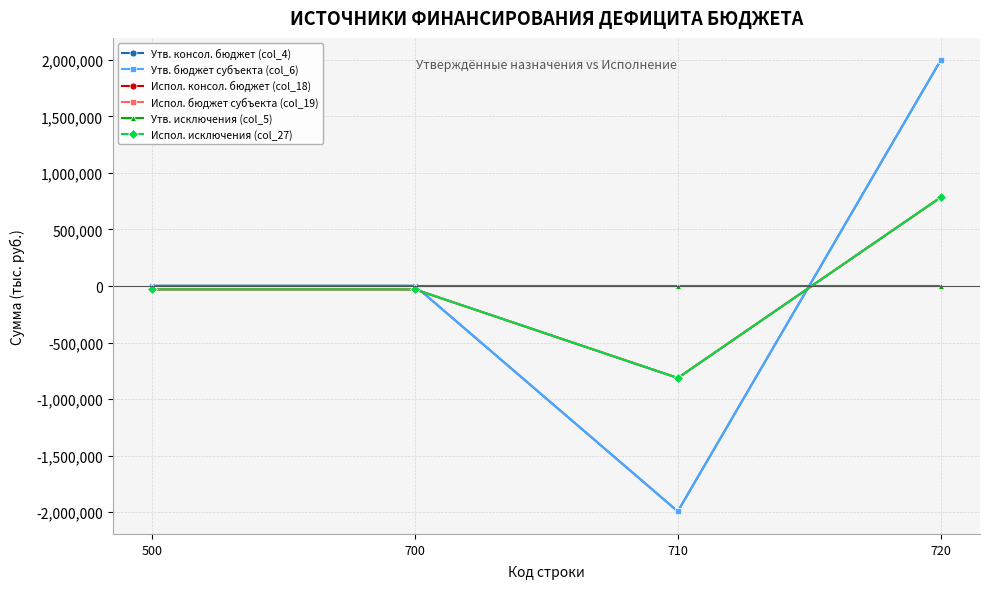

Is this an area chart (filled region under the line)?

No